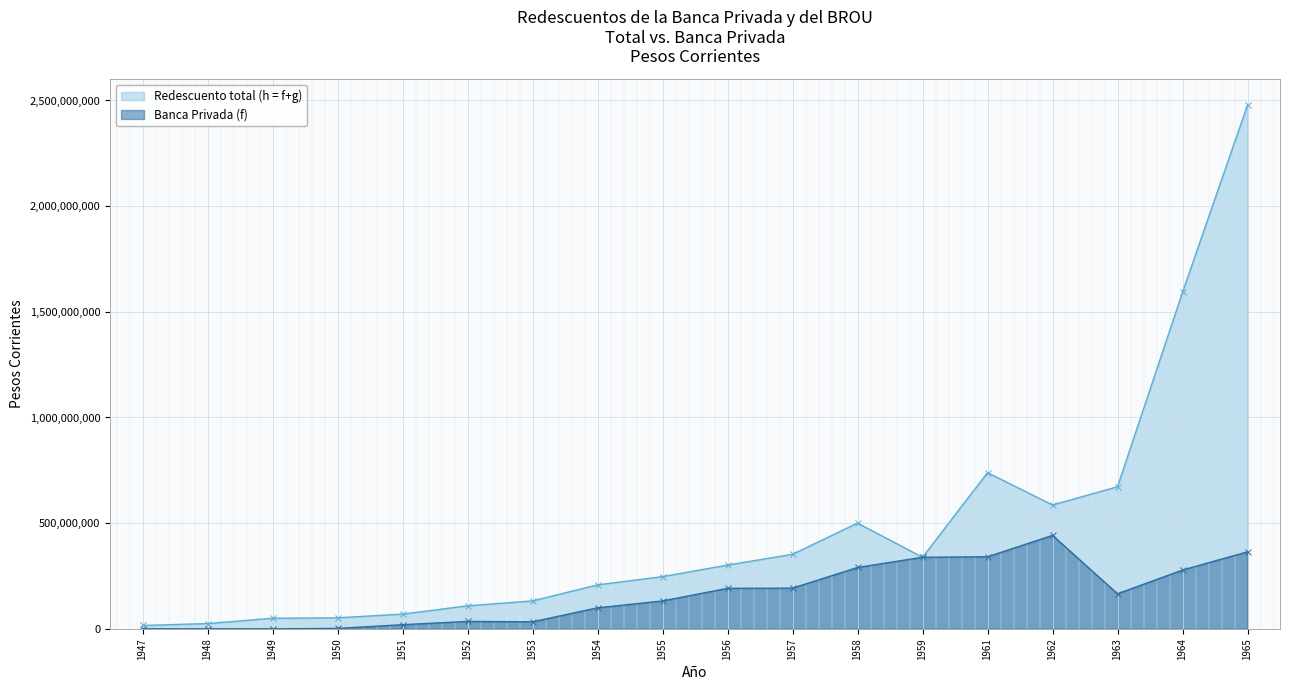

Reading left to right, what are all the values shown in this chart?

Redescuento total (h = f+g): 16000000	25000000	50000000	52194000	69622000	108921000	132023000	208068000	247052000	301664000	352656000	500396000	338700000	739006000	586140000	672379000	1592170000	2478339000
Banca Privada (f): 0	0	0	2194000	19622000	35152000	33379000	99424000	132052000	191664000	192656000	290396000	338700000	341006000	442140000	165962000	278170000	364339000